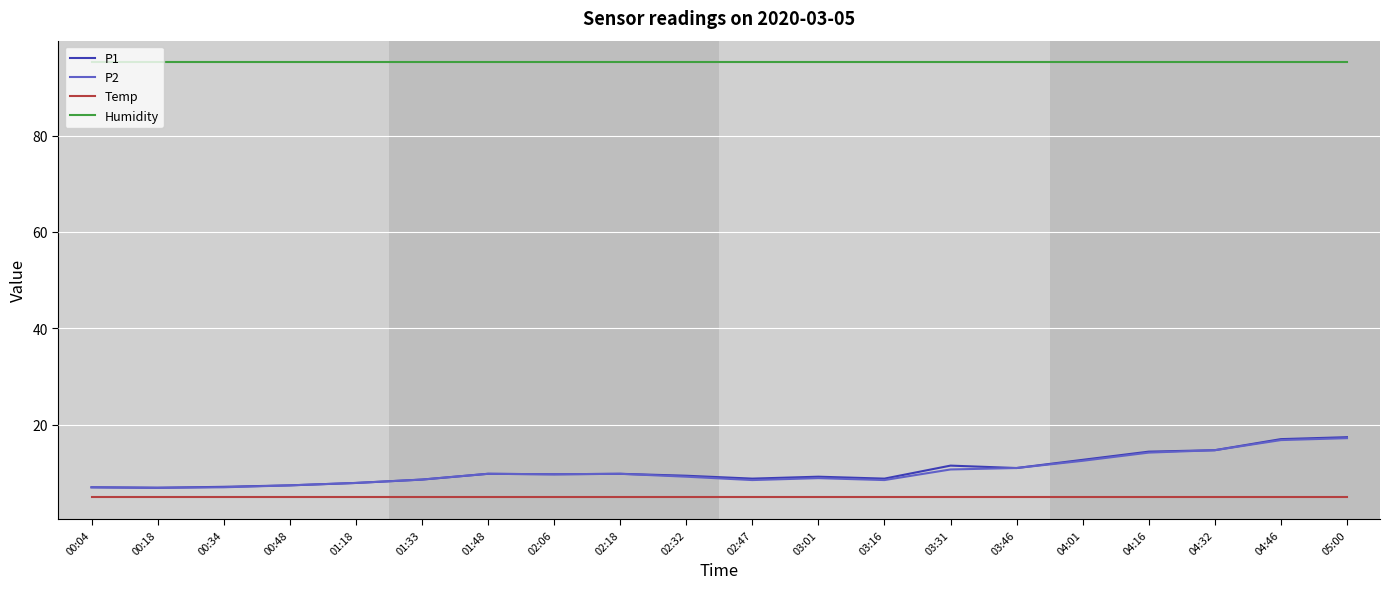

How many lines are shown in the chart?

4